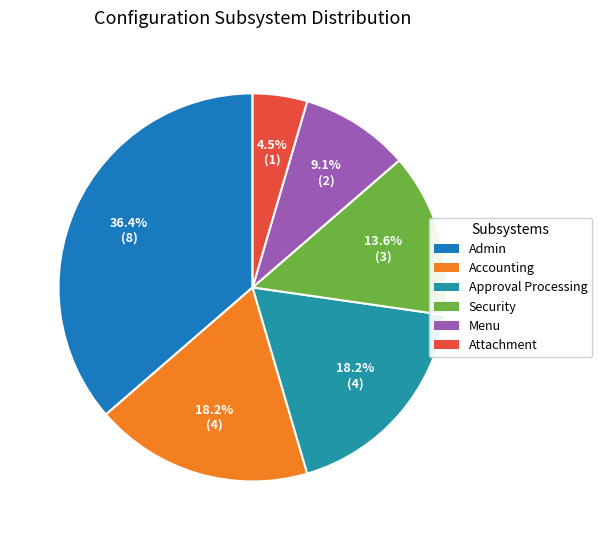

What percentage is the Security slice, to the nearest percent?

14%